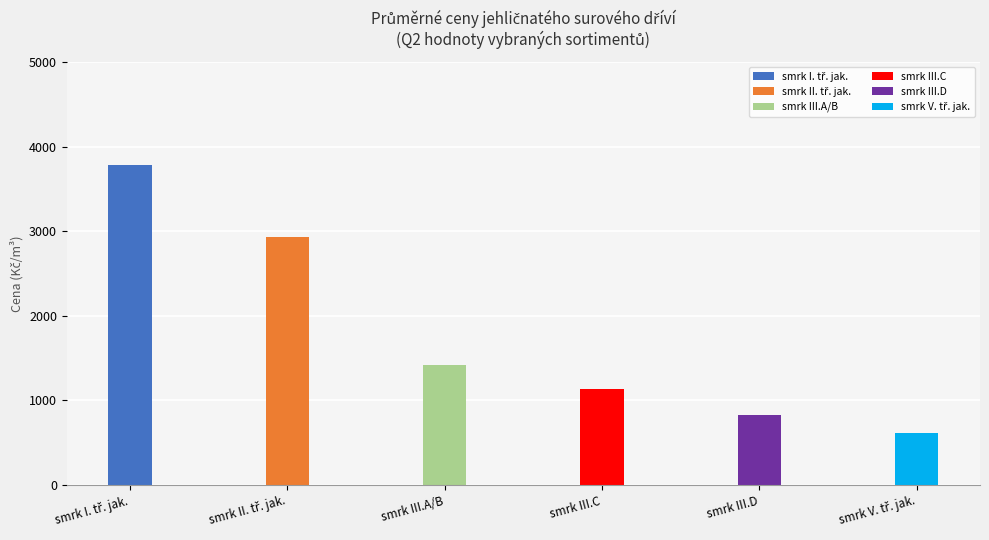

The smrk II. tř. jak. series shows 2934 at smrk II. tř. jak.. True or false?

True